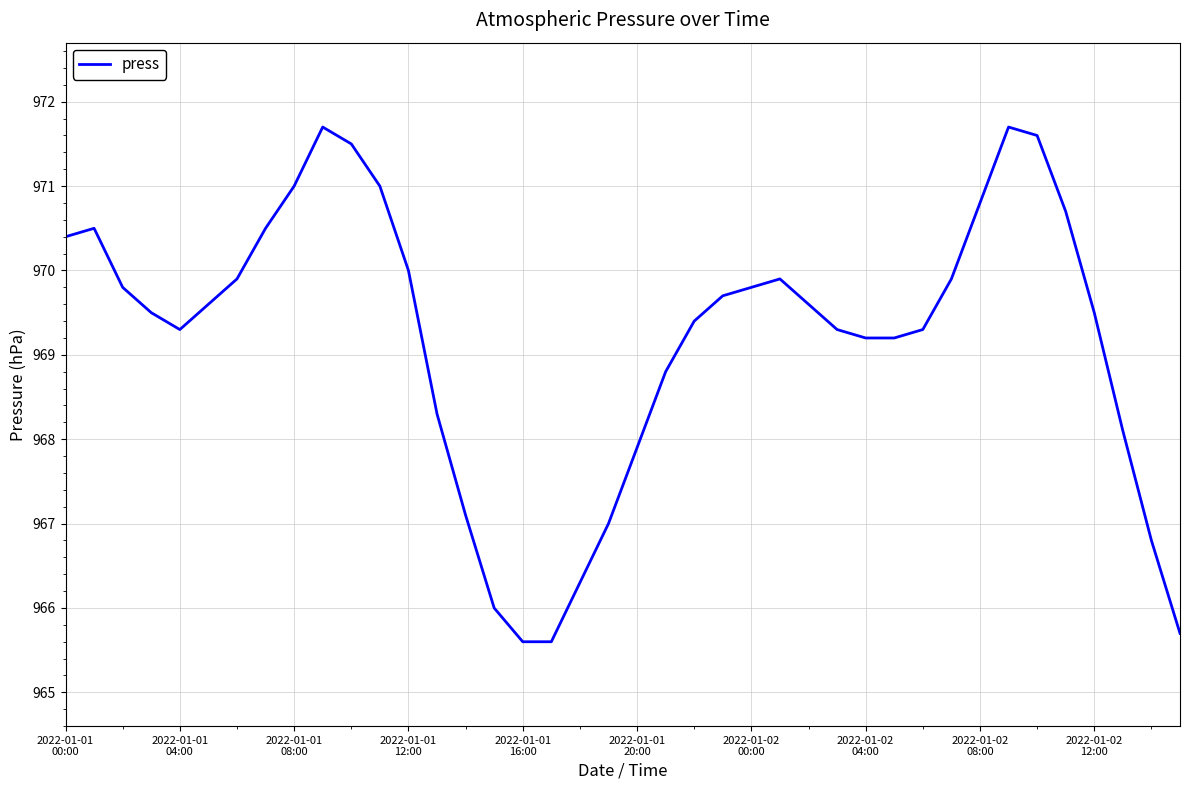

What is the maximum value shown in the chart?

971.7